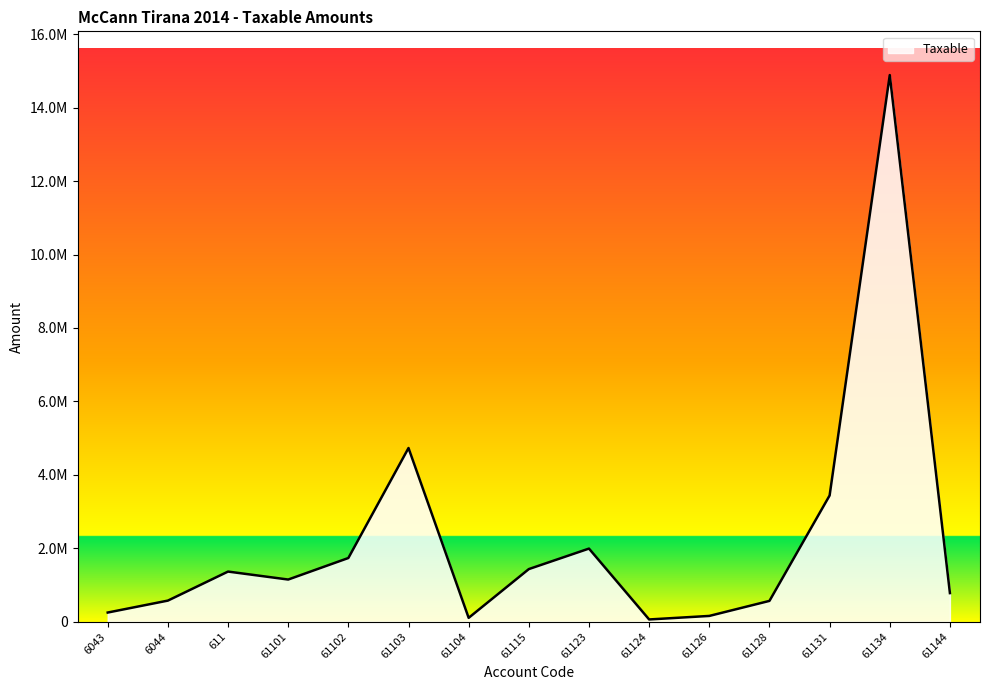

Is this an area chart (filled region under the line)?

Yes